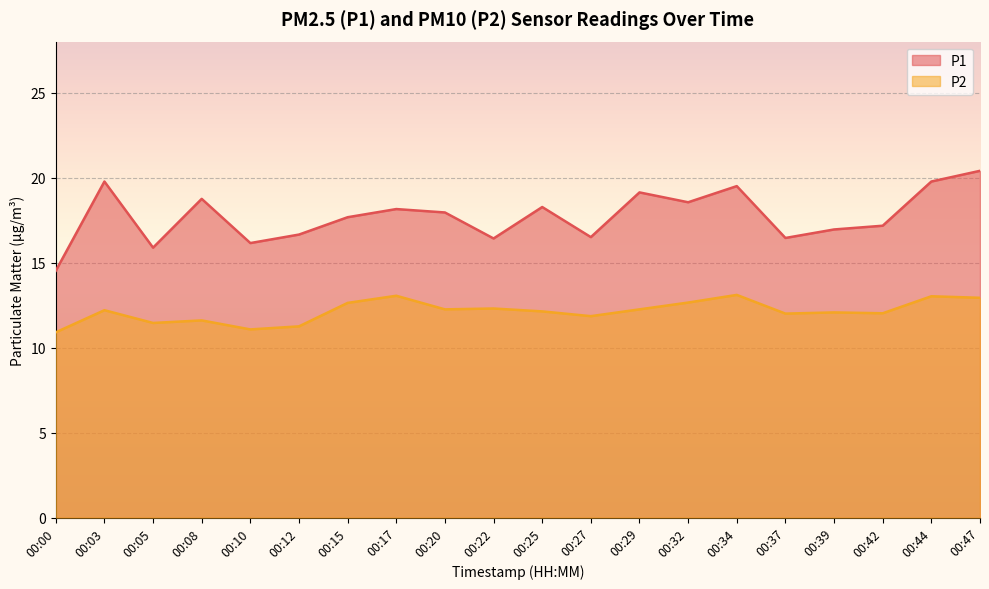

True or false: P1 and P2 cross at least once.

False